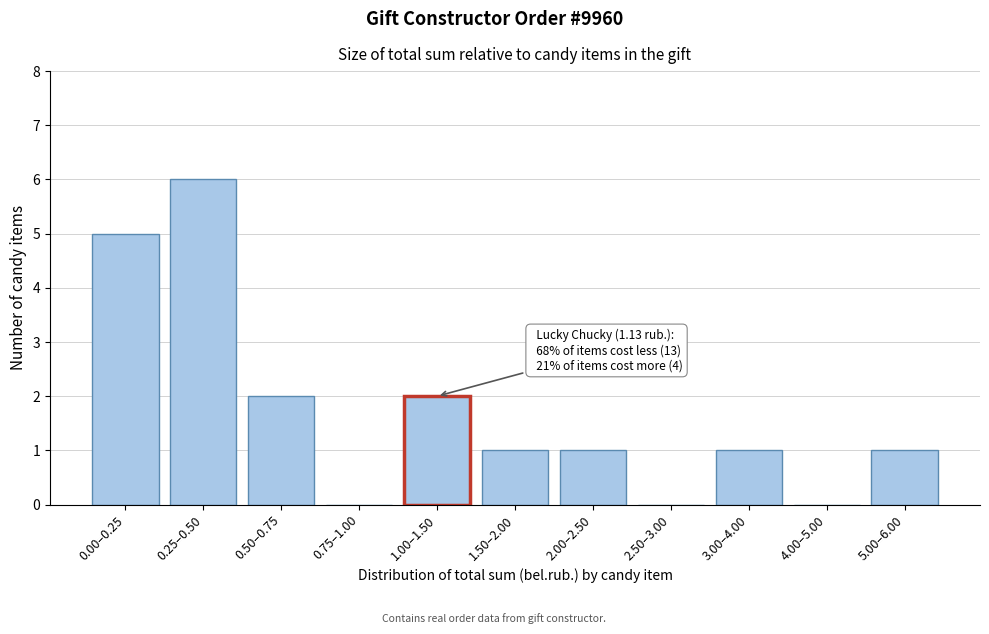

Reading right to left, extract all data points from this chart.

5.00–6.00=1	4.00–5.00=0	3.00–4.00=1	2.50–3.00=0	2.00–2.50=1	1.50–2.00=1	1.00–1.50=2	0.75–1.00=0	0.50–0.75=2	0.25–0.50=6	0.00–0.25=5